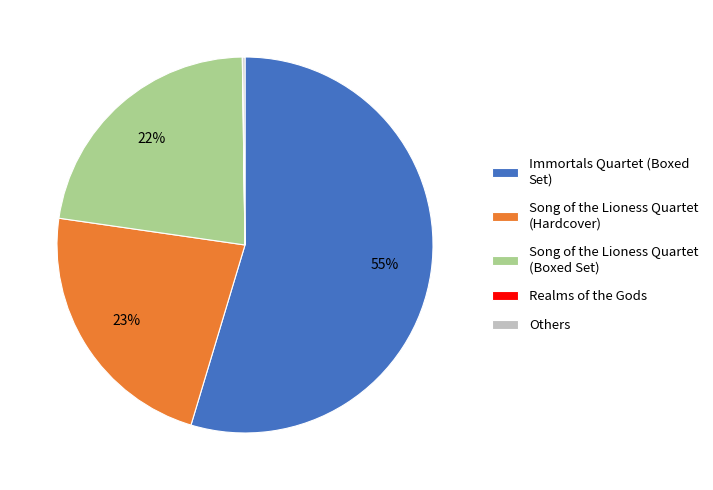

To the nearest percent, what is the combined percentage of Song of the Lioness Quartet (Hardcover) and Song of the Lioness Quartet (Boxed Set)?

45%